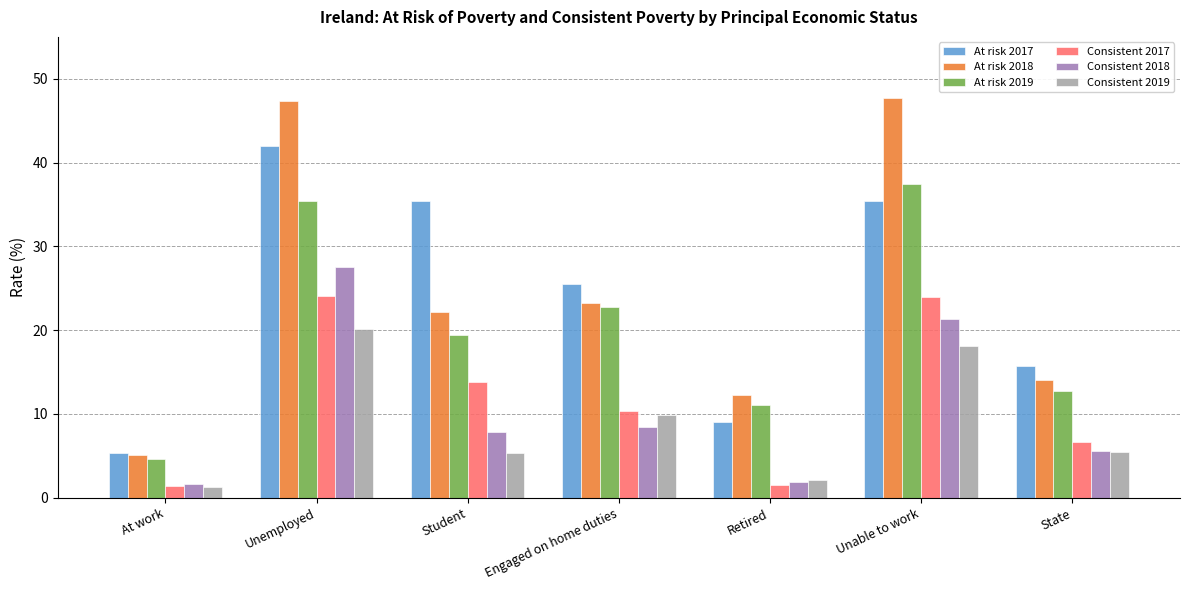

Count the number of data series in this chart.

6